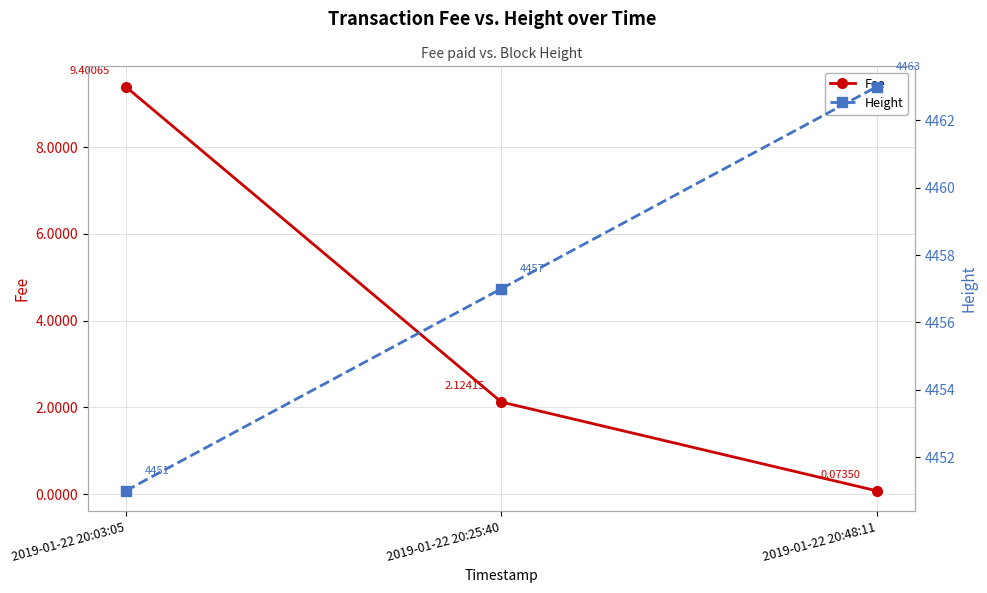

At how many categories does at least one series exceed 3979?

3